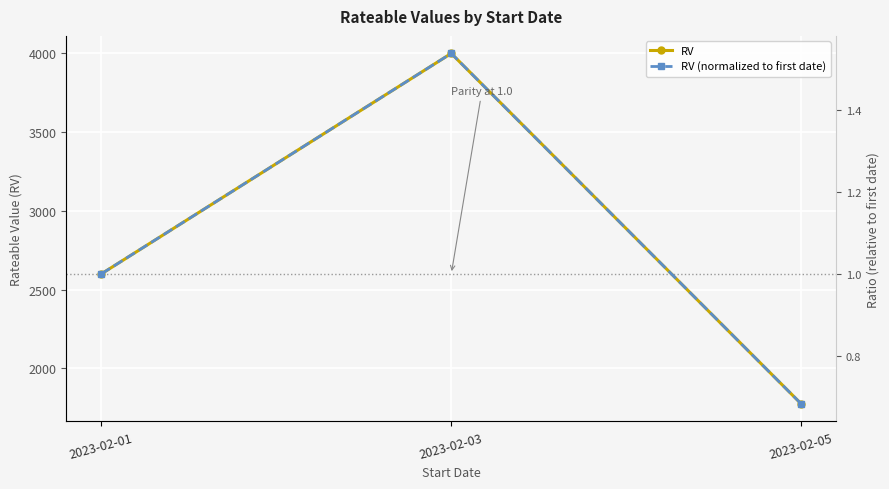

Is this an area chart (filled region under the line)?

No